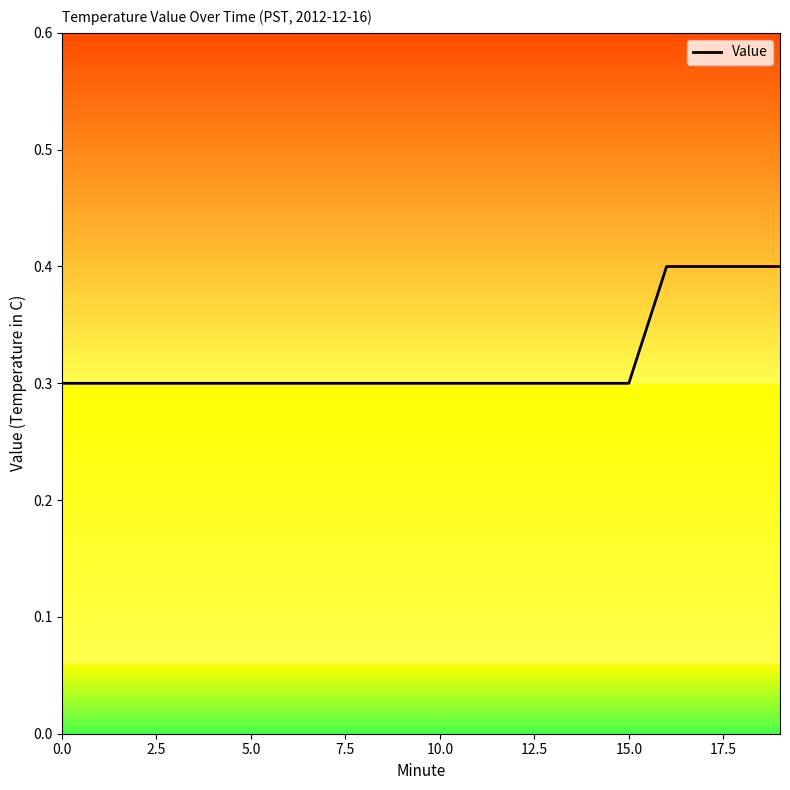

What is the greatest value displayed?

0.4